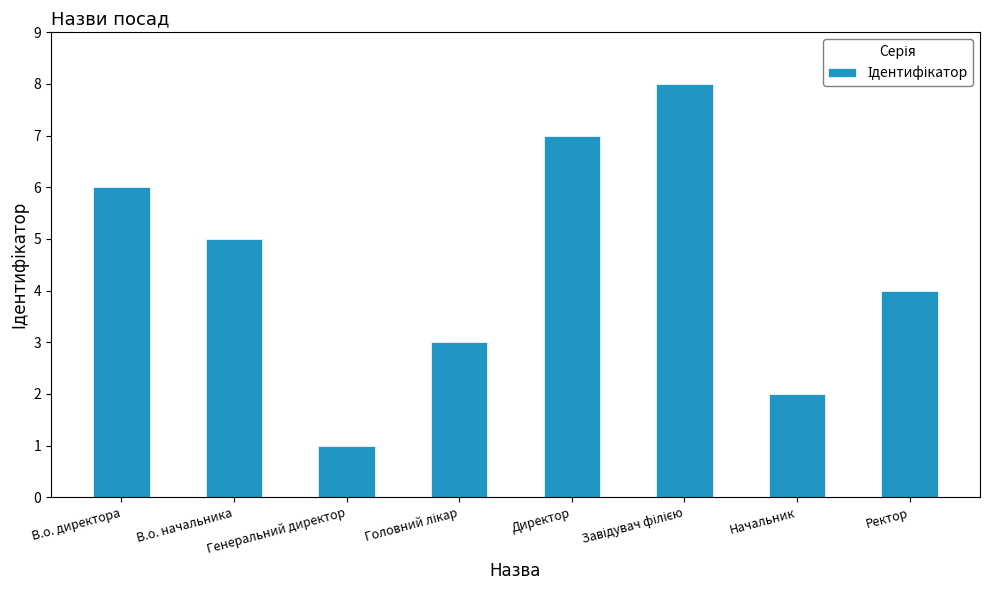

How many values are between 3 and 7?

5